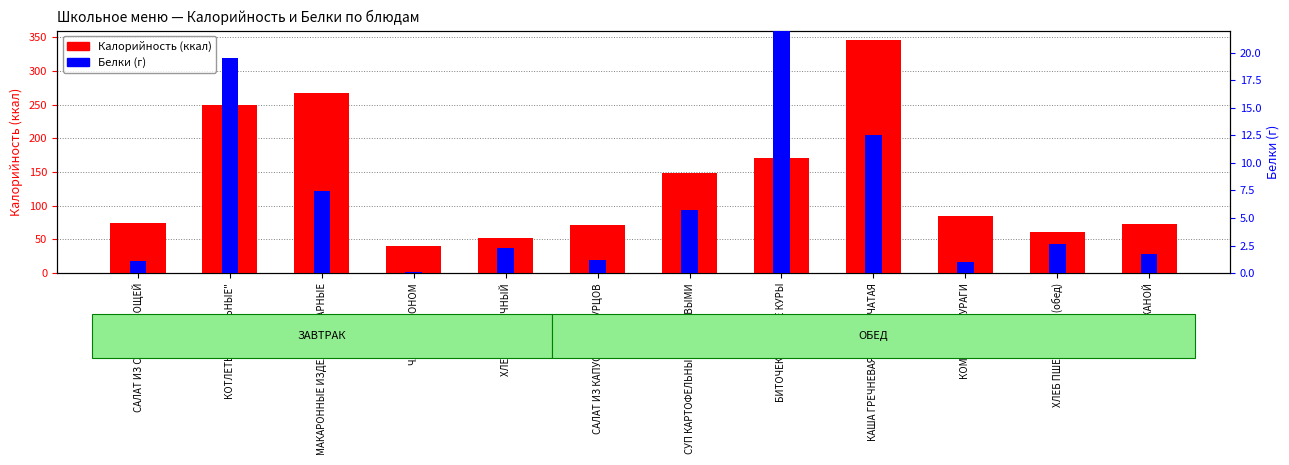

Reading left to right, list all the values displayed in this chart.

Калорийность: САЛАТ ИЗ СЫРЫХ ОВОЩЕЙ=74.0	КОТЛЕТЫ "ШКОЛЬНЫЕ"=249.2	МАКАРОННЫЕ ИЗДЕЛИЯ ОТВАРНЫЕ=266.9	ЧАЙ С ЛИМОНОМ=40.9	ХЛЕБ ПШЕНИЧНЫЙ=52.7	САЛАТ ИЗ КАПУСТЫ И ОГУРЦОВ=70.9	СУП КАРТОФЕЛЬНЫЙ С БОБОВЫМИ=148.8	БИТОЧЕК ИЗ ФИЛЕ КУРЫ=170.9	КАША ГРЕЧНЕВАЯ РАССЫПЧАТАЯ=346.1	КОМПОТ ИЗ КУРАГИ=85.4	ХЛЕБ ПШЕНИЧНЫЙ (обед)=61.5	ХЛЕБ РЖАНОЙ=72.7
Белки (г): САЛАТ ИЗ СЫРЫХ ОВОЩЕЙ=1.1	КОТЛЕТЫ "ШКОЛЬНЫЕ"=19.5	МАКАРОННЫЕ ИЗДЕЛИЯ ОТВАРНЫЕ=7.5	ЧАЙ С ЛИМОНОМ=0.1	ХЛЕБ ПШЕНИЧНЫЙ=2.3	САЛАТ ИЗ КАПУСТЫ И ОГУРЦОВ=1.2	СУП КАРТОФЕЛЬНЫЙ С БОБОВЫМИ=5.8	БИТОЧЕК ИЗ ФИЛЕ КУРЫ=21.9	КАША ГРЕЧНЕВАЯ РАССЫПЧАТАЯ=12.5	КОМПОТ ИЗ КУРАГИ=1.0	ХЛЕБ ПШЕНИЧНЫЙ (обед)=2.7	ХЛЕБ РЖАНОЙ=1.7